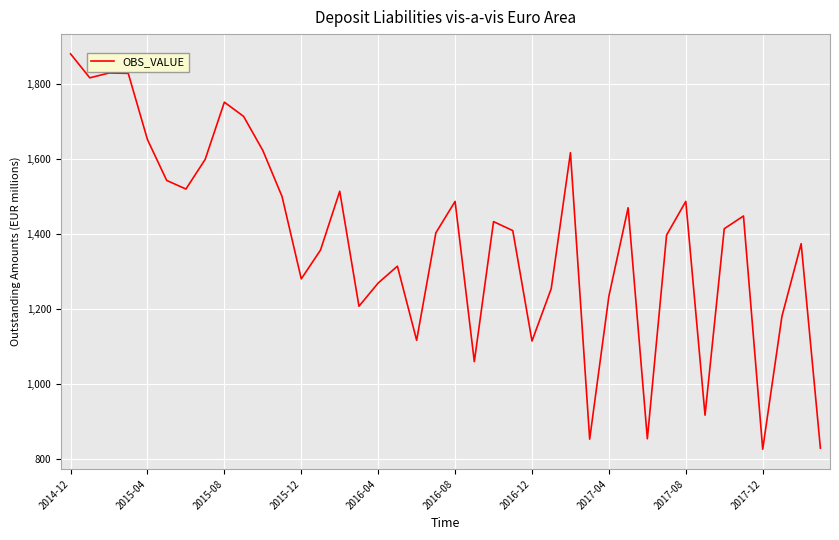

What is the difference between the maximum and minimum values?

1056